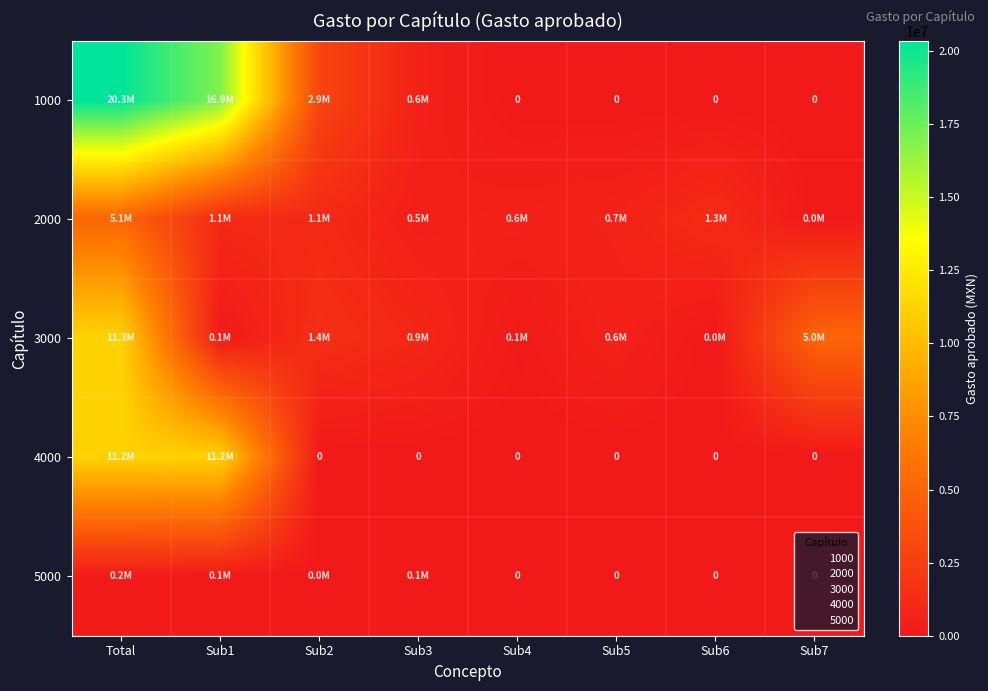

At Sub3, list the series in order from smallest to largest.

4000, 5000, 2000, 1000, 3000